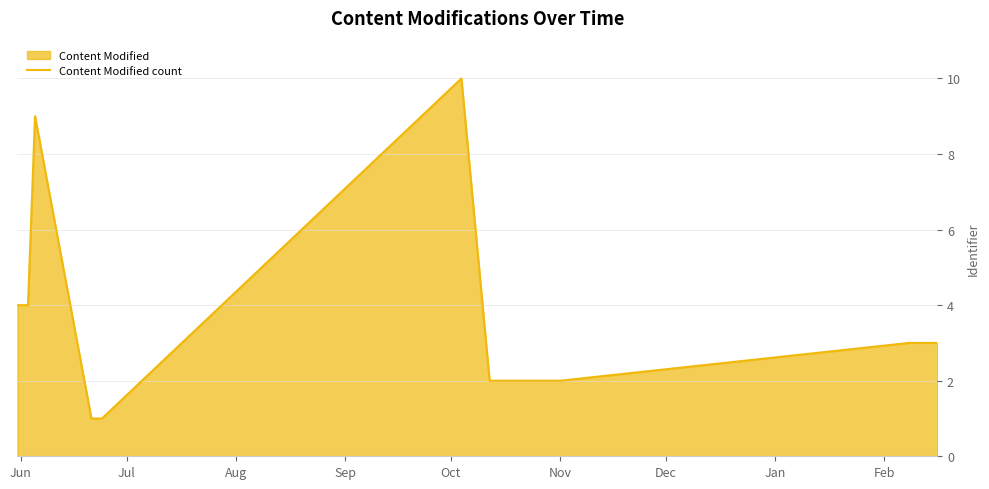

What is the greatest value displayed?

10